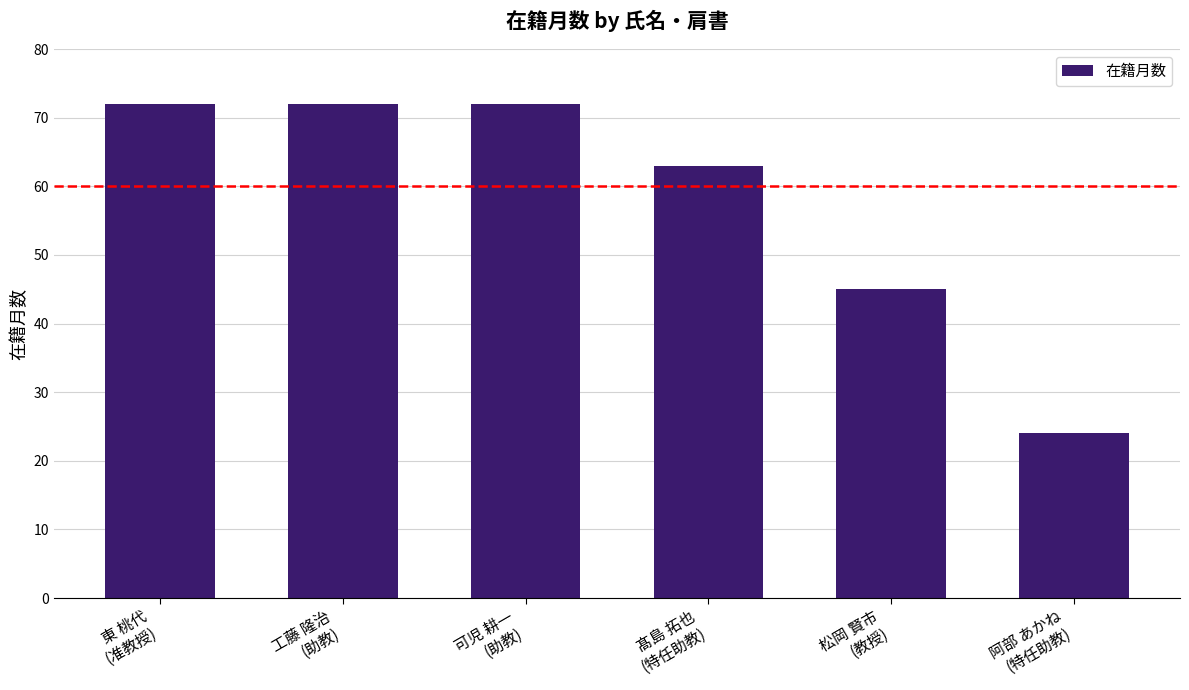

How many series are shown in this chart?

1